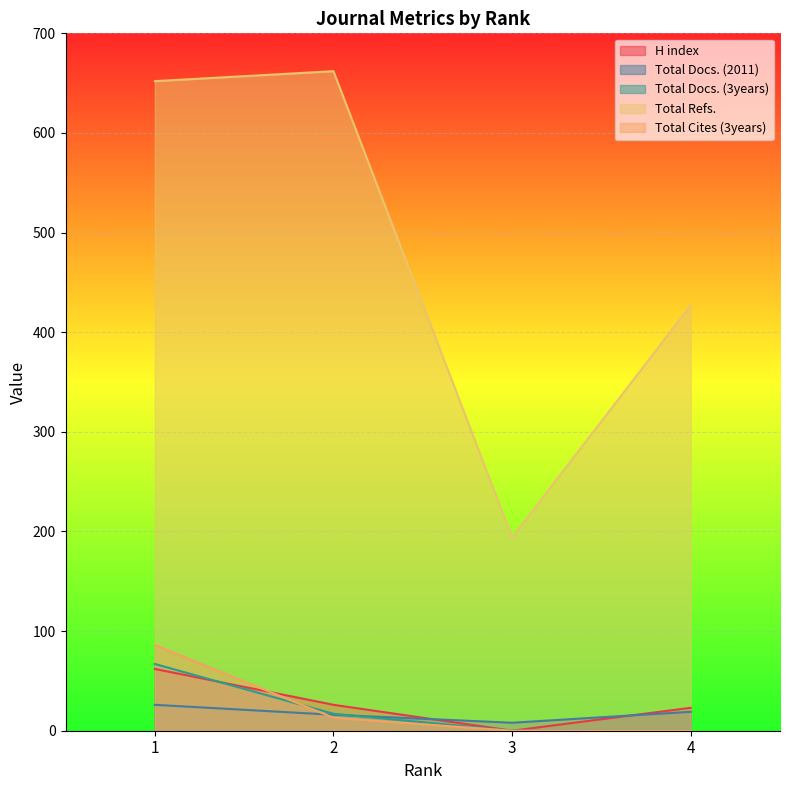

Which category has the highest value in the Total Cites (3years) series?

1